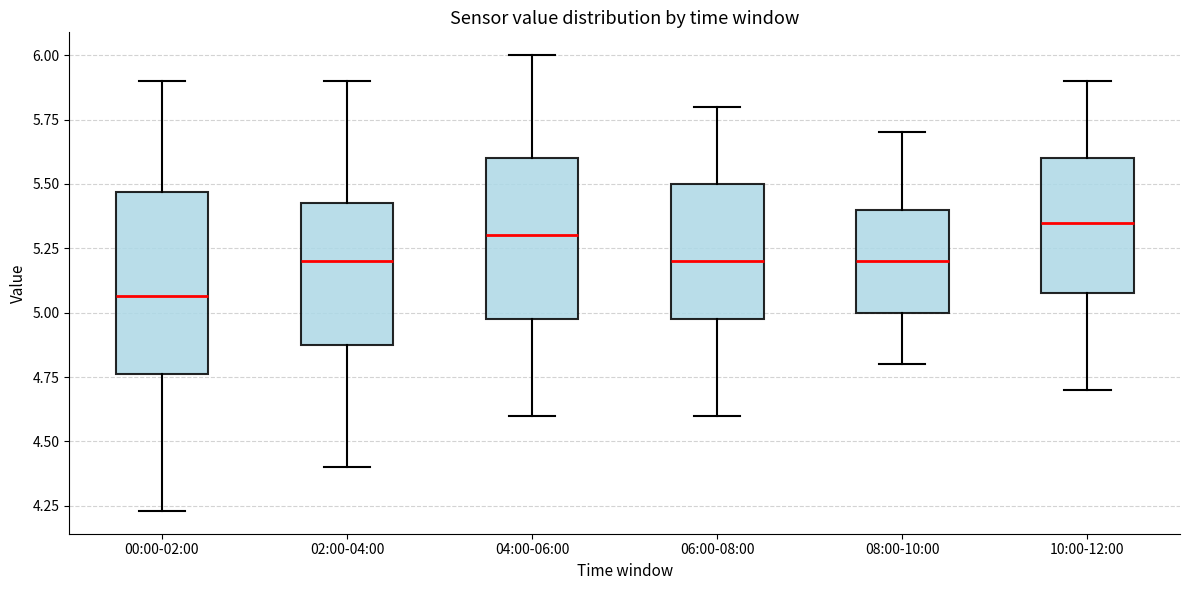

Which box is the tallest, from its lower edge to its upper edge?

00:00-02:00